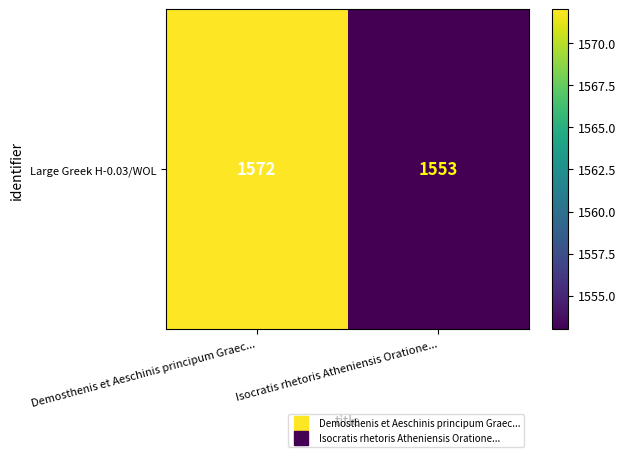

What is the minimum value shown in the chart?

1553